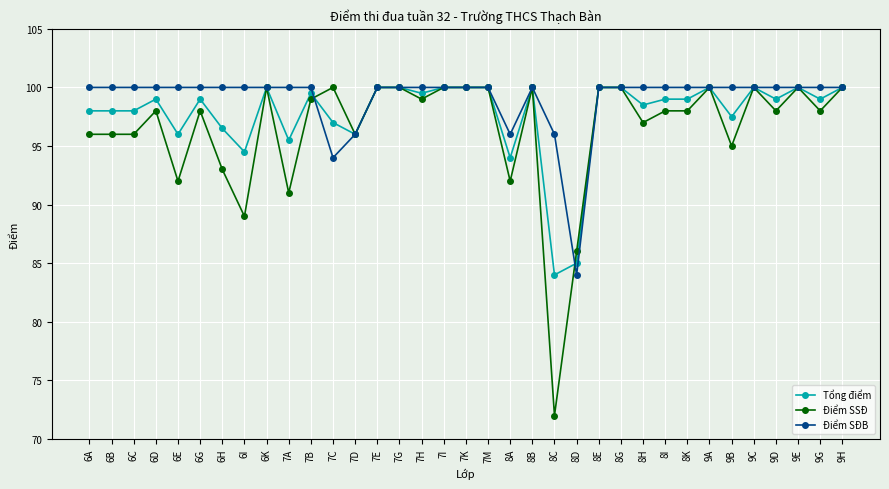

What are all the series names shown in the legend?

Tổng điểm, Điểm SSĐ, Điểm SĐB